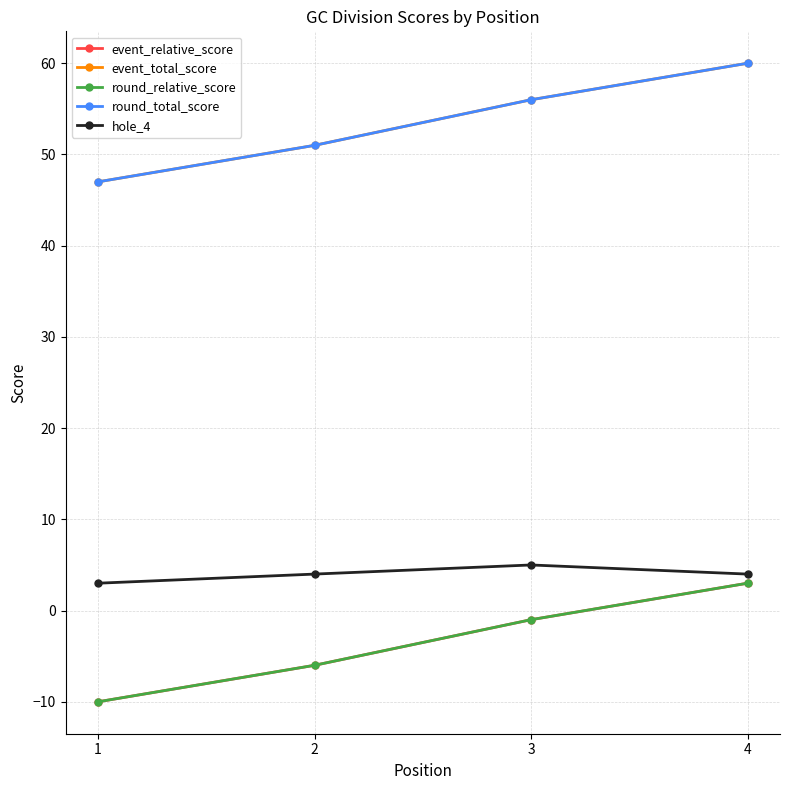

Does the chart have visible grid lines?

Yes